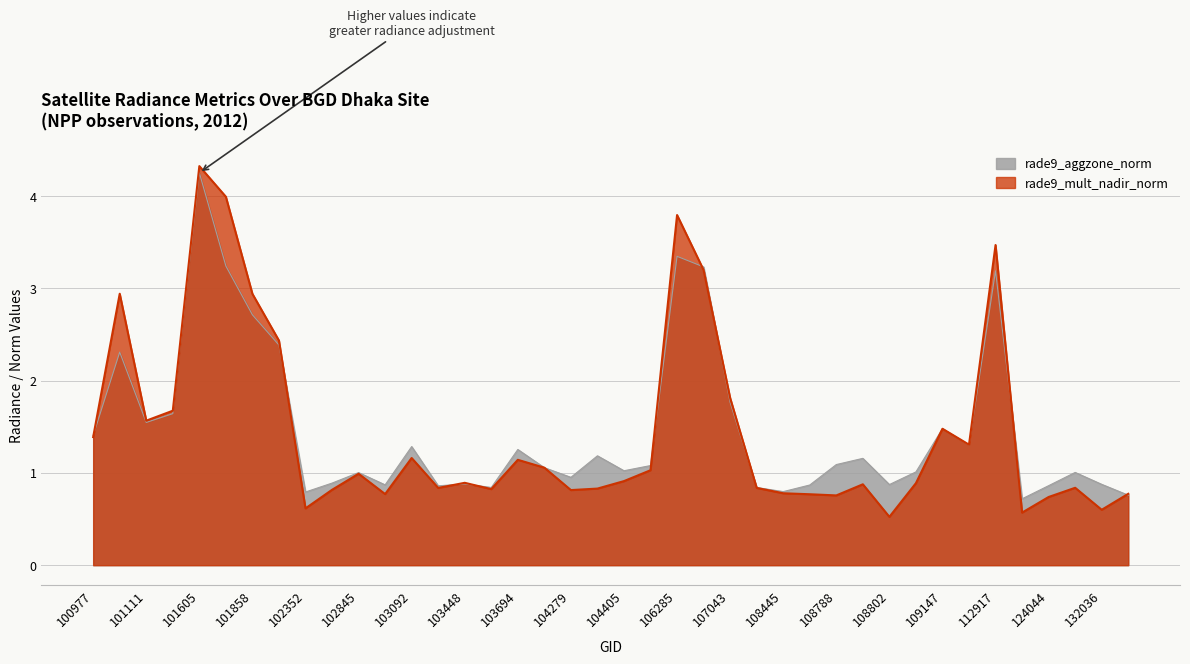

At 137608, list the series in order from largest to smallest.

rade9_mult_nadir_norm, rade9_aggzone_norm